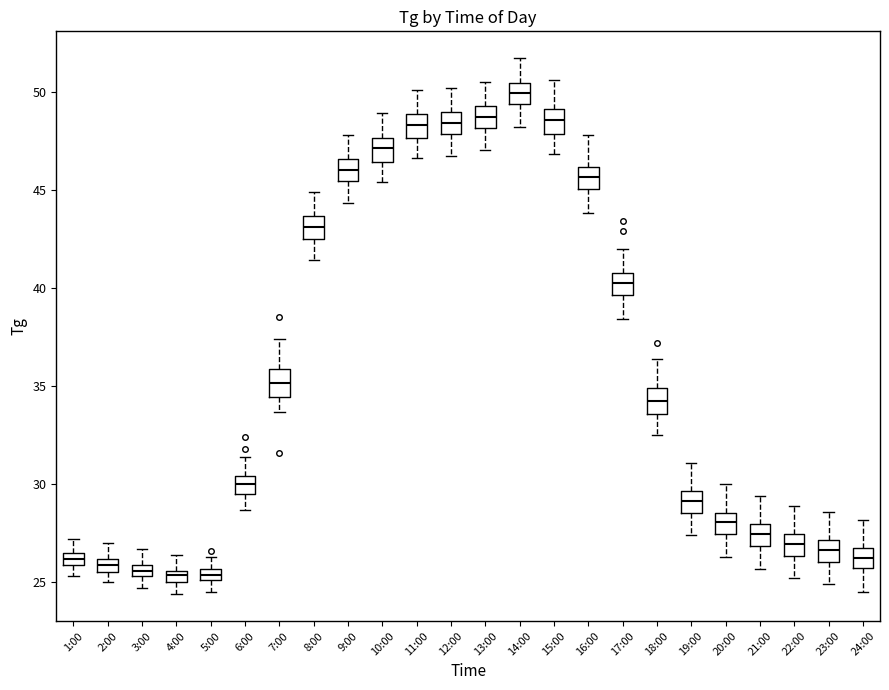

Where is the upper edge of the box for 3:00 on the y-axis? The values are not printed on the chart, so give them approximately, as read against the axis.

26.0